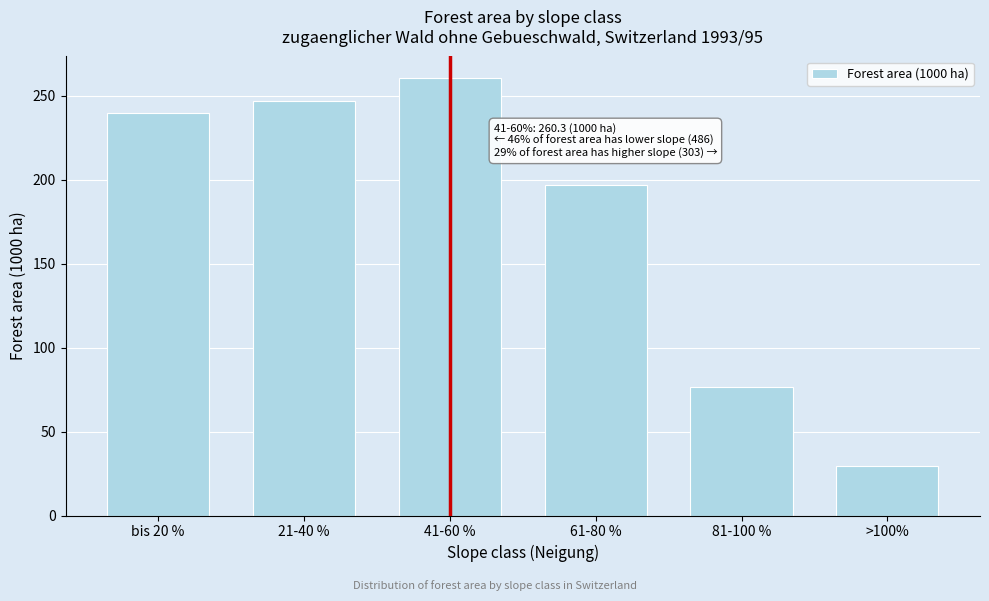

Reading right to left, extract all data points from this chart.

>100%=29.4	81-100 %=76.6	61-80 %=196.9	41-60 %=260.3	21-40 %=246.7	bis 20 %=239.4